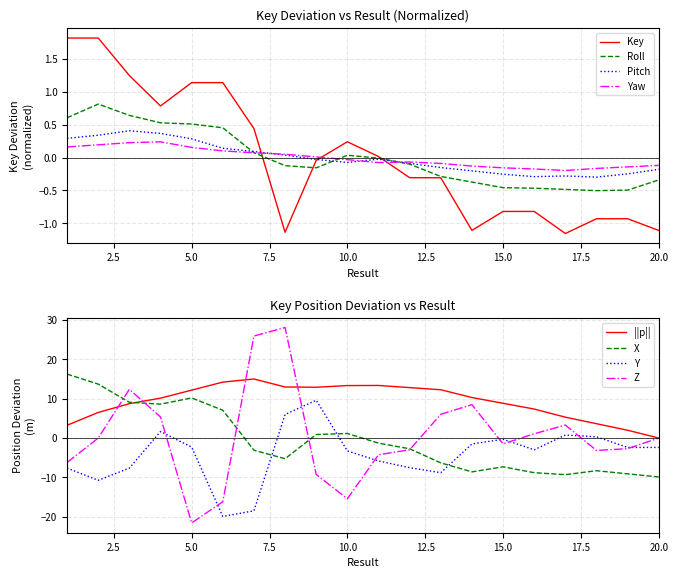

The Key series shows -0.4 at 15.0. True or false?

False